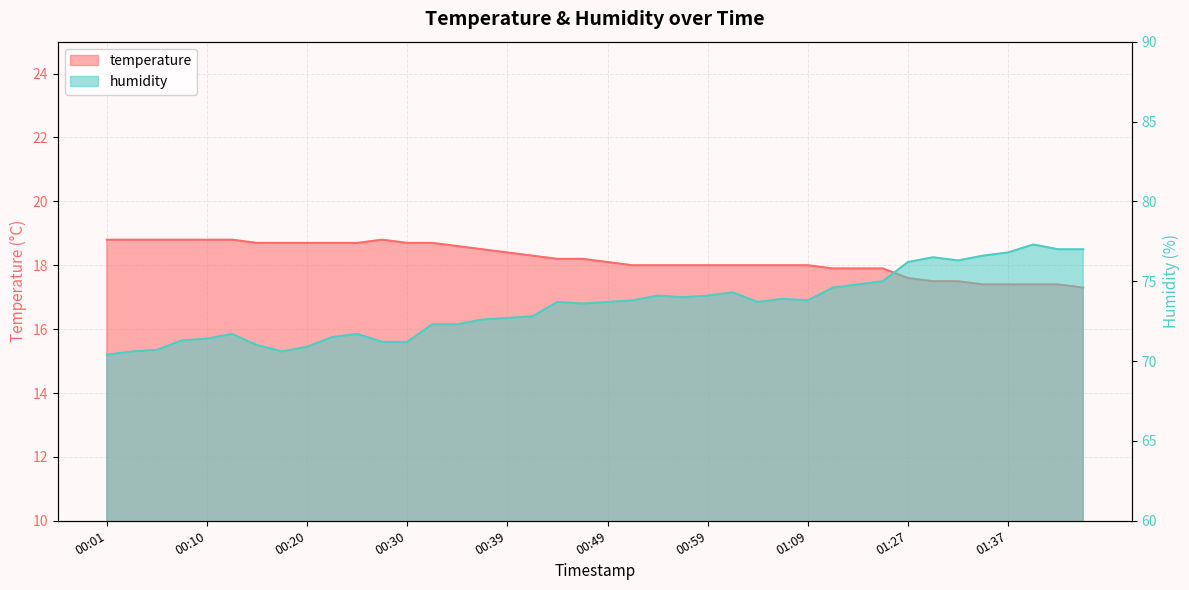

Which series has the largest total across all categories?

humidity